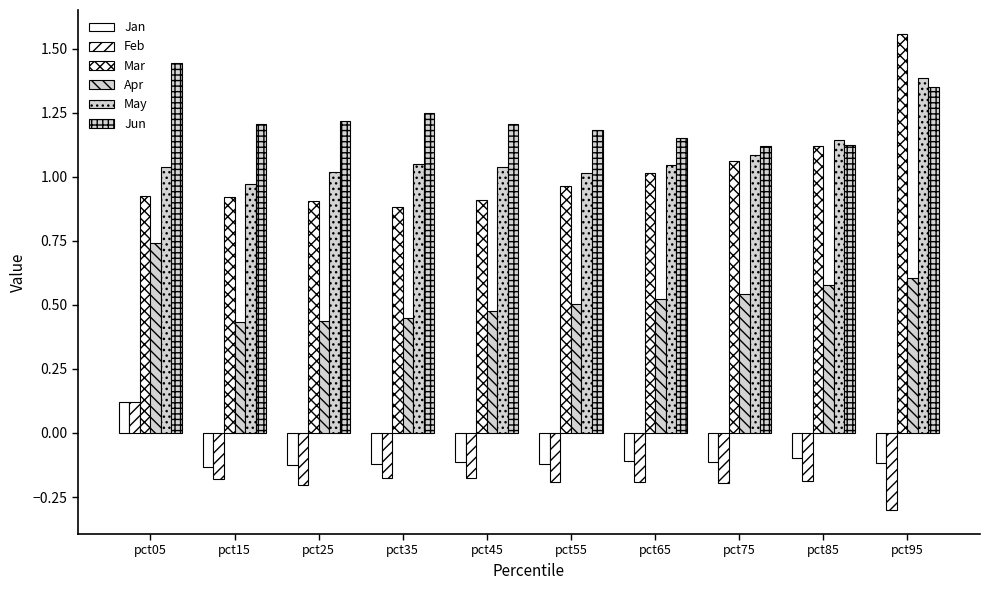

Does the chart contain stacked bars?

No